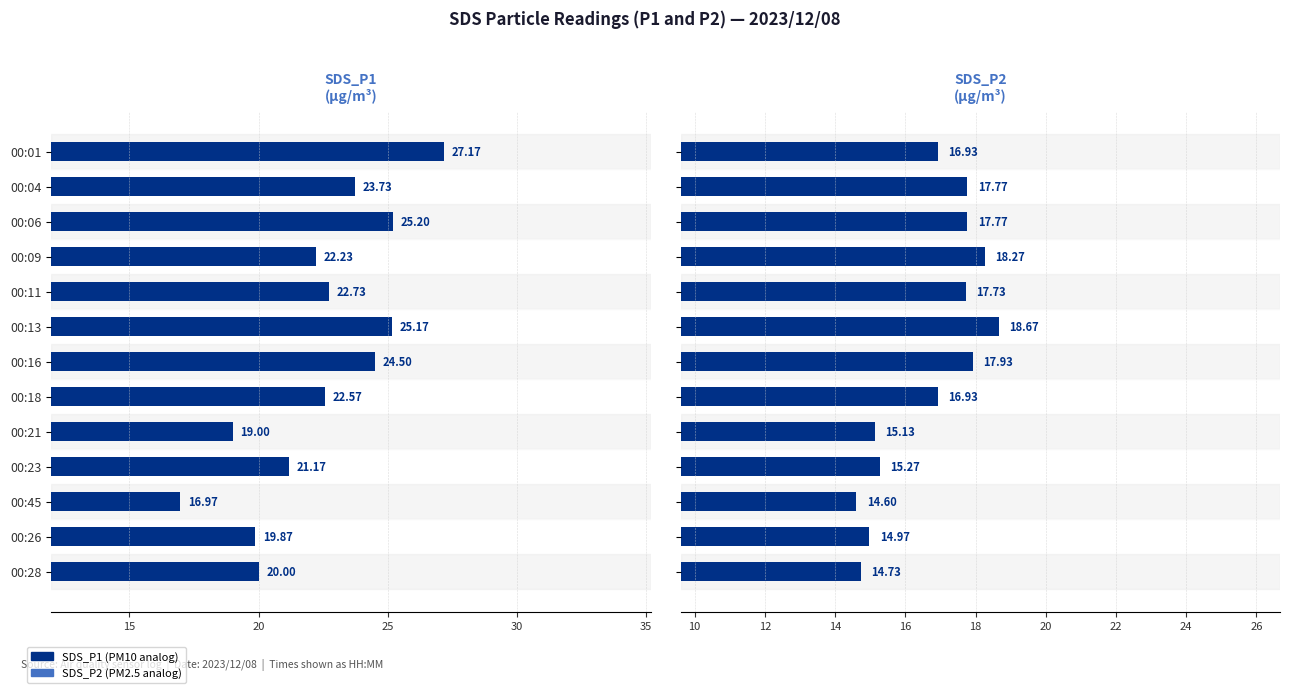

Does the chart contain any negative values?

No